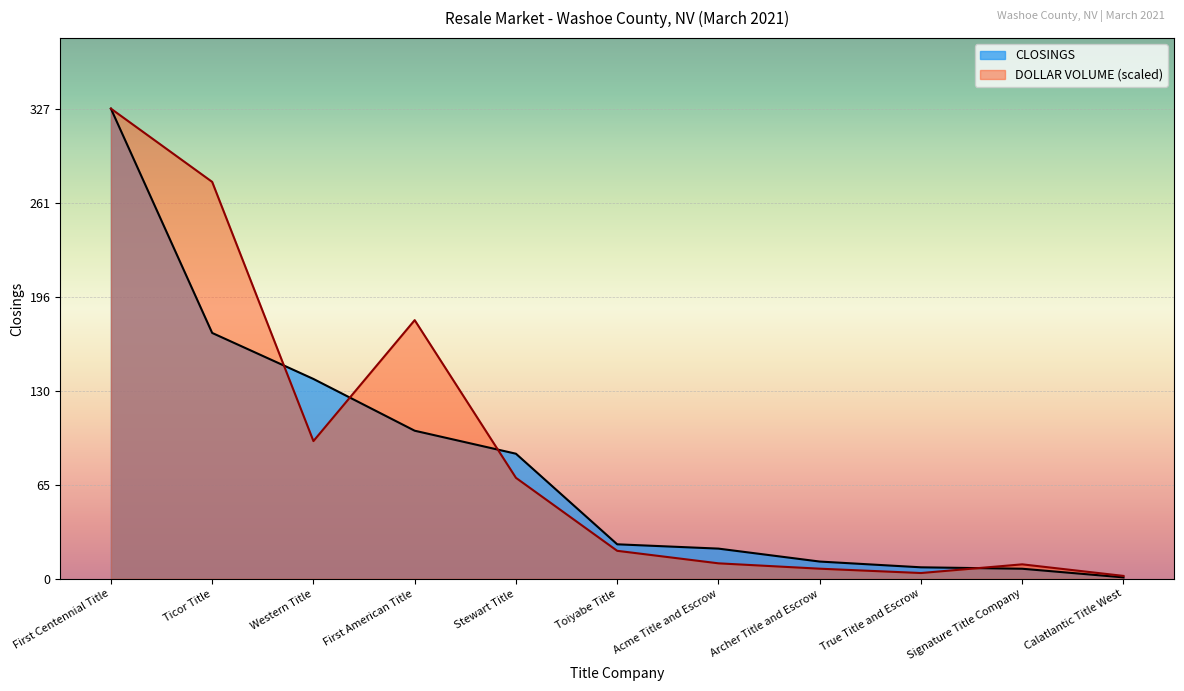

What value does the DOLLAR VOLUME series have at Archer Title and Escrow?

7.0